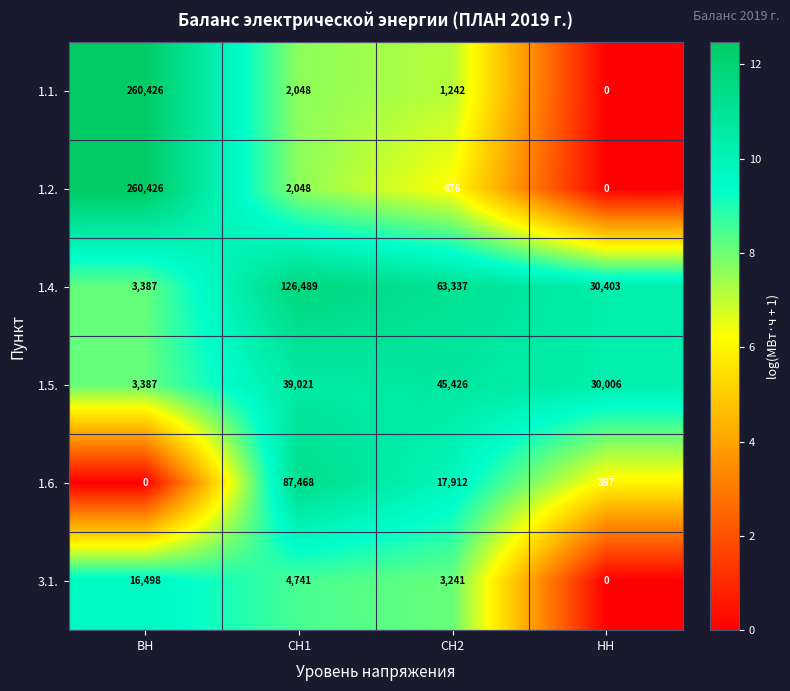

What is the highest value of the 1.2. series?

260426